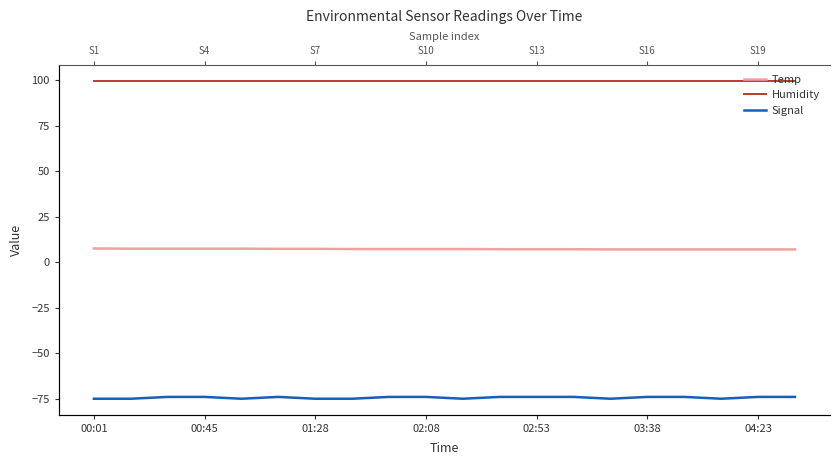

Which category has the highest value in the Humidity series?

00:01